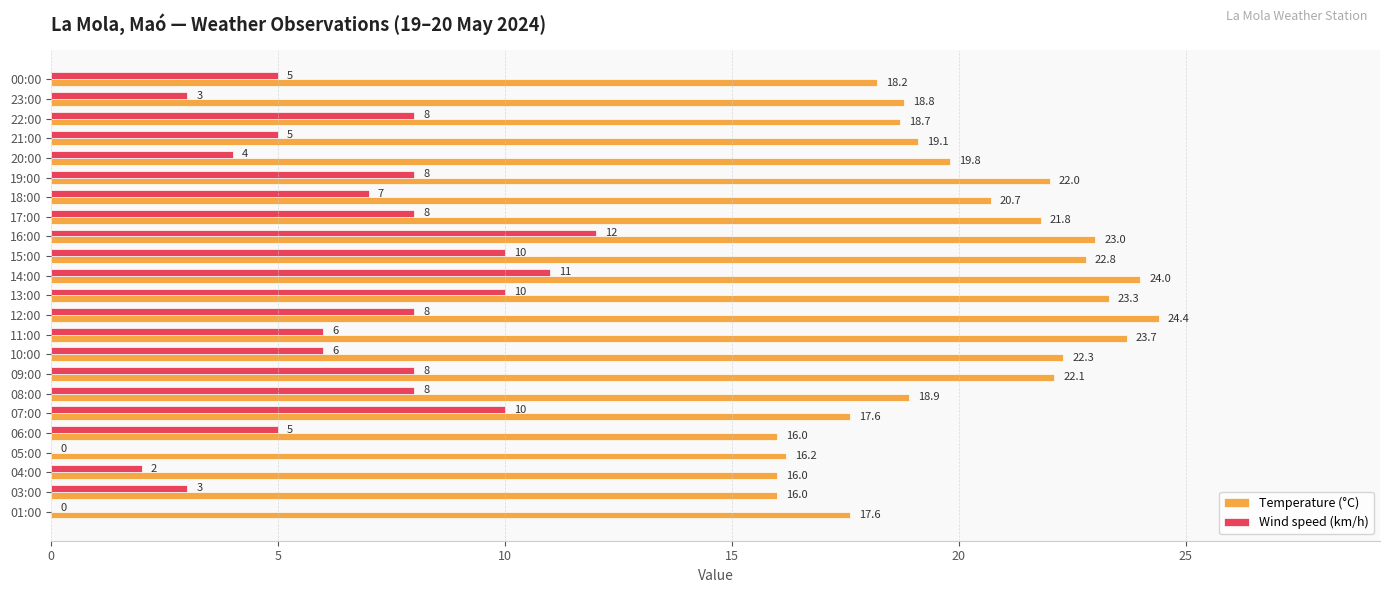

At which category does the chart reach its peak across all series?

12:00